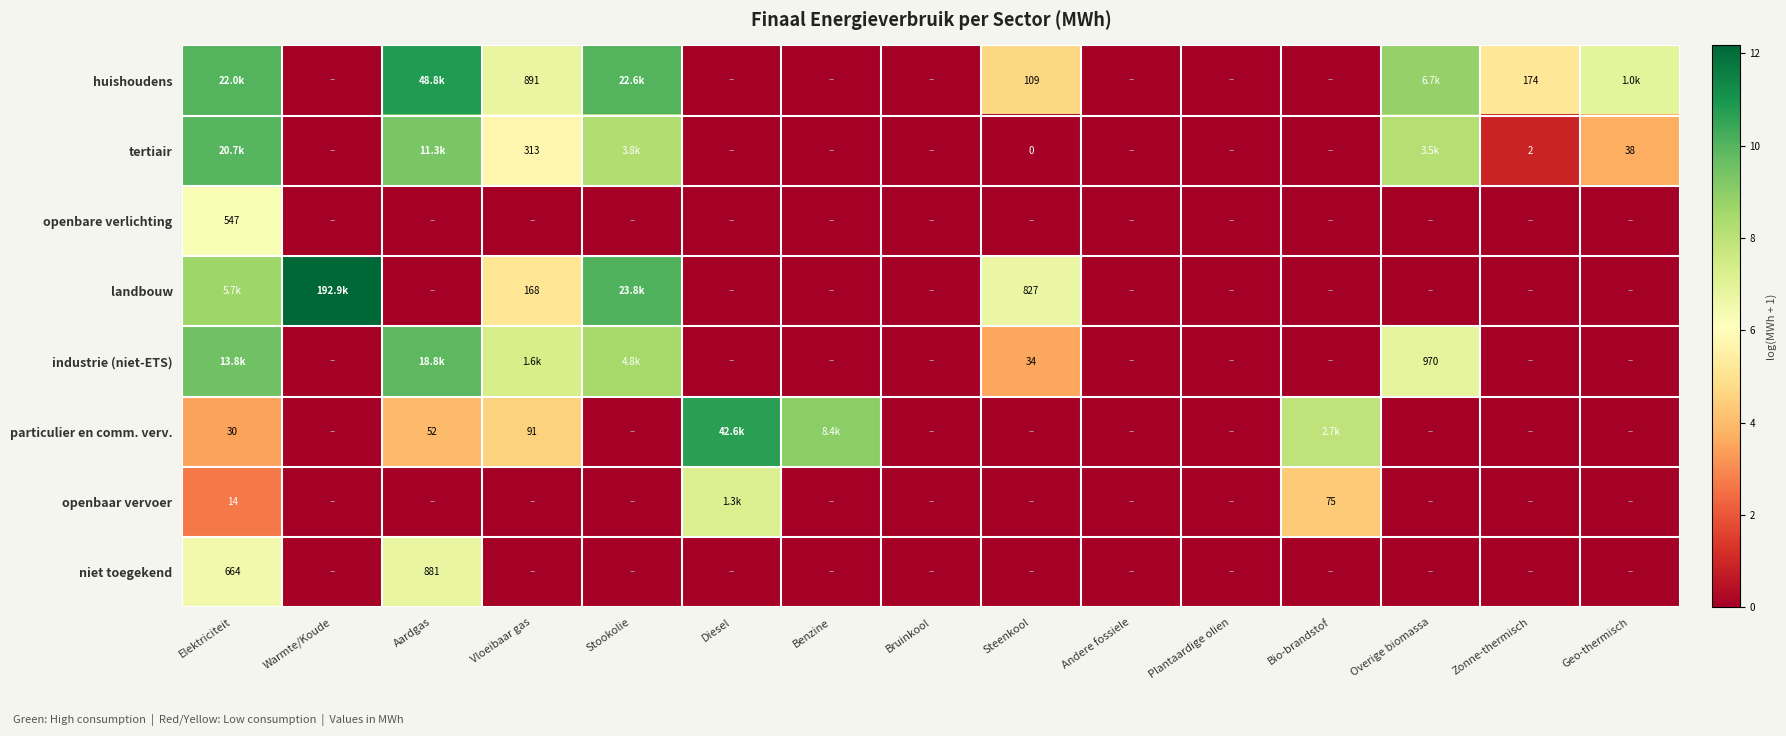

What is the difference between the maximum and minimum values in the openbaar vervoer series?

7.2